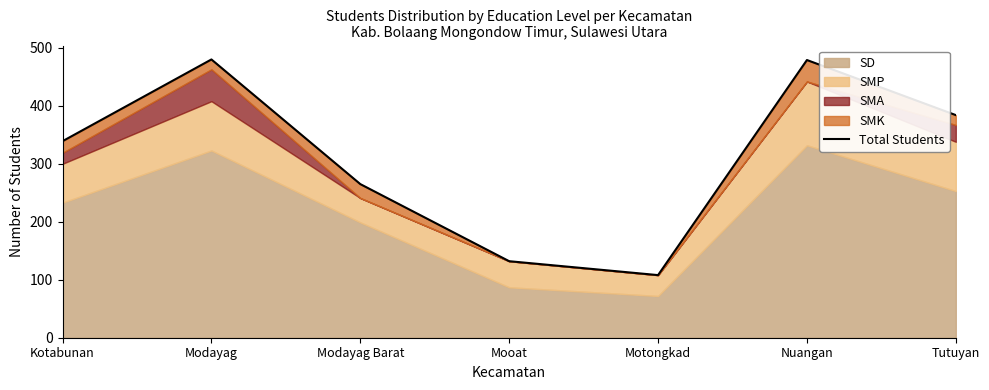

How many lines are shown in the chart?

1